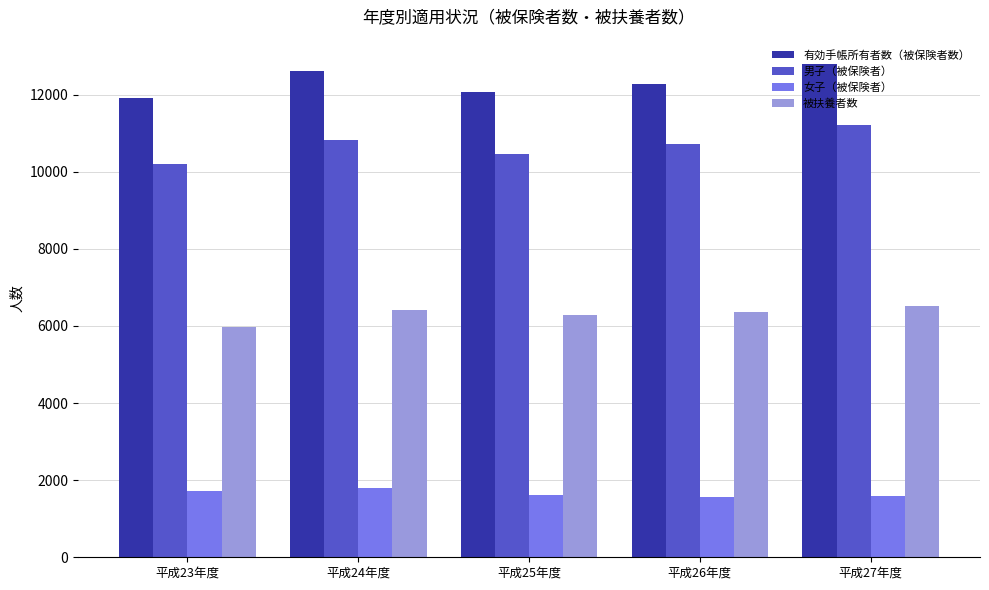

True or false: 女子（被保険者） has a value of 1611 at 平成25年度.

True